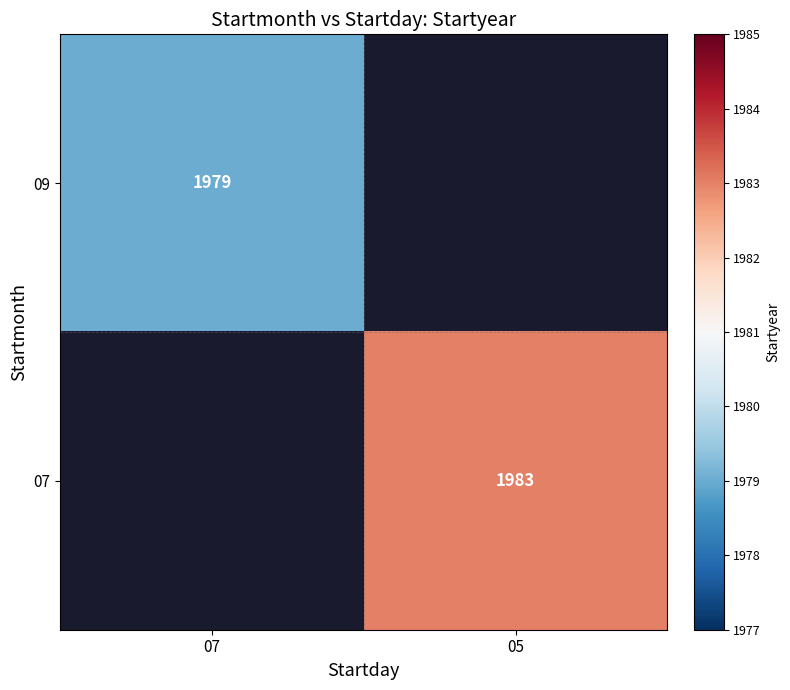

What is the minimum value shown in the chart?

1979.0